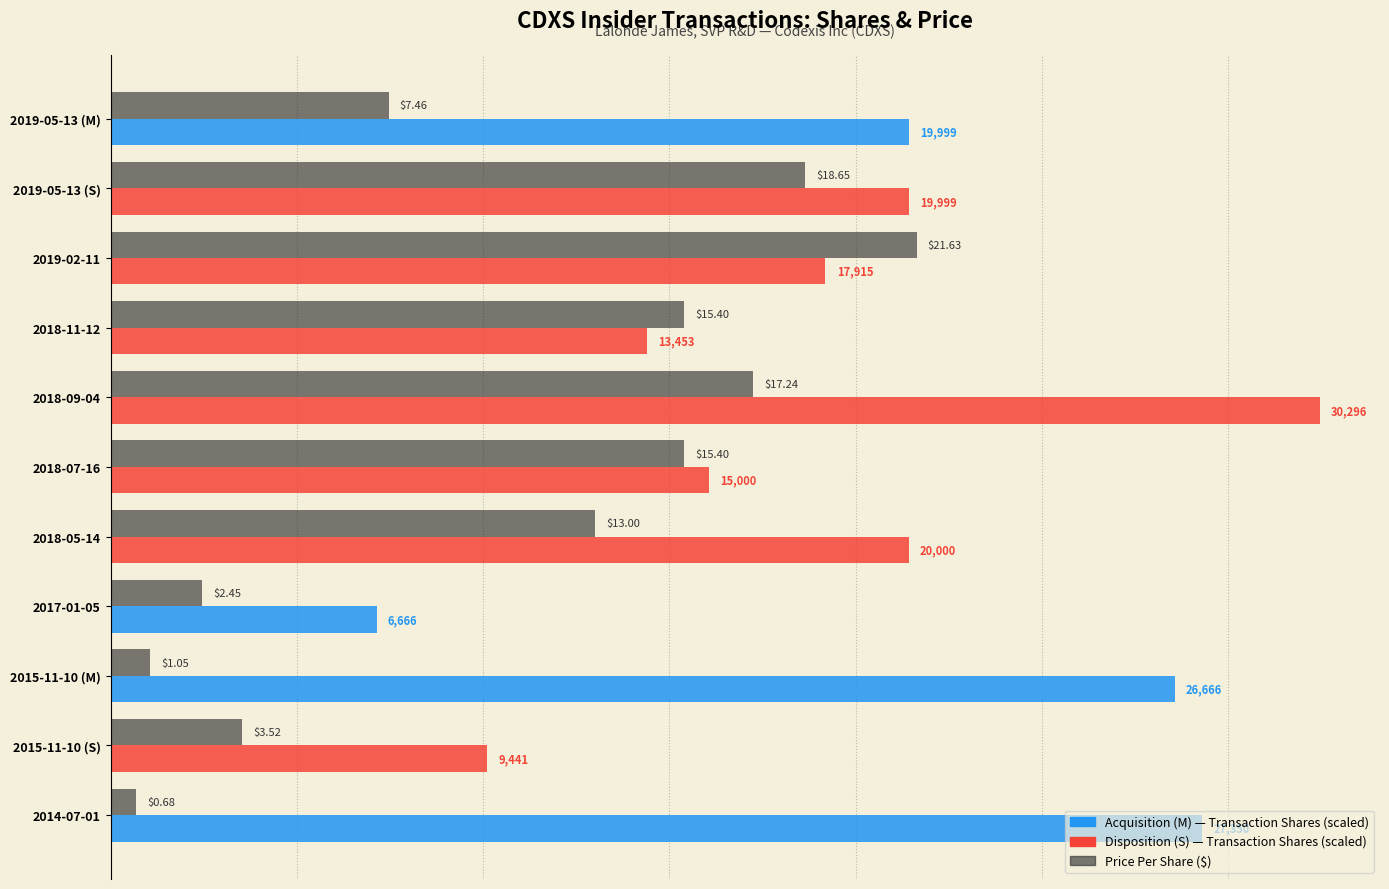

What is the spread (max minus min) of values at 2019-05-13 (M)?

14.0